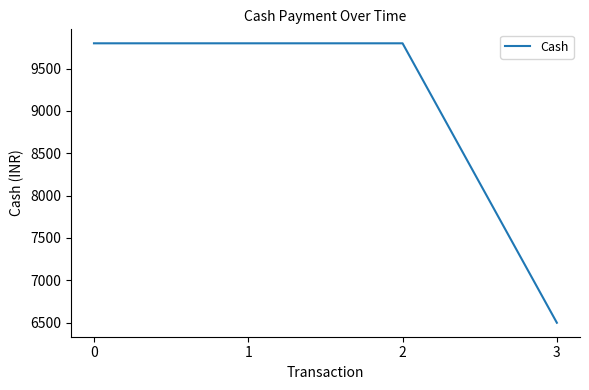

The chart shows a value of 9799 at 0. True or false?

True